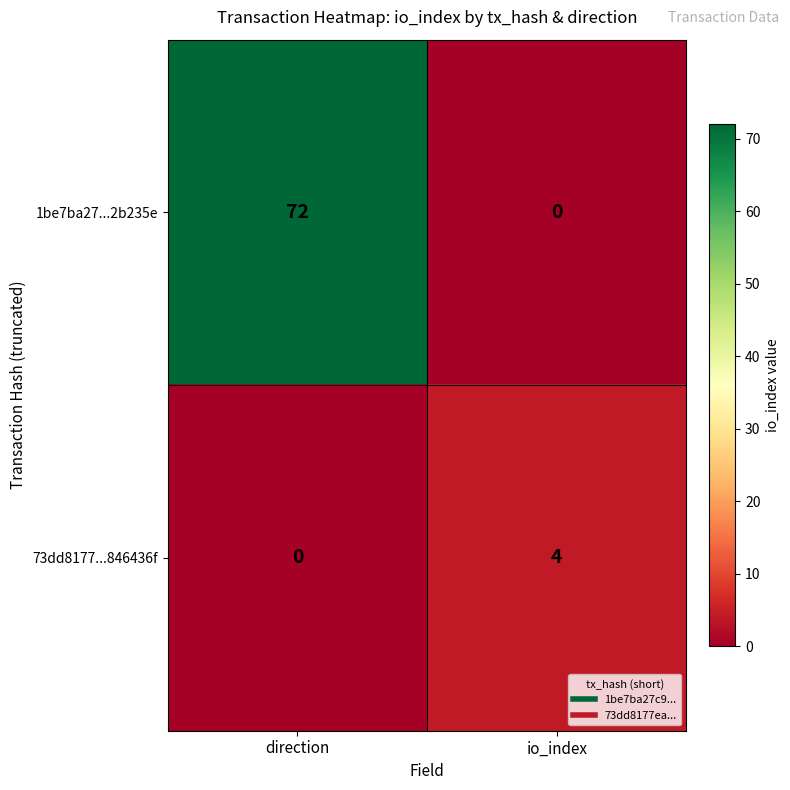

What is the sum of all 1be7ba27...2b235e values?

72